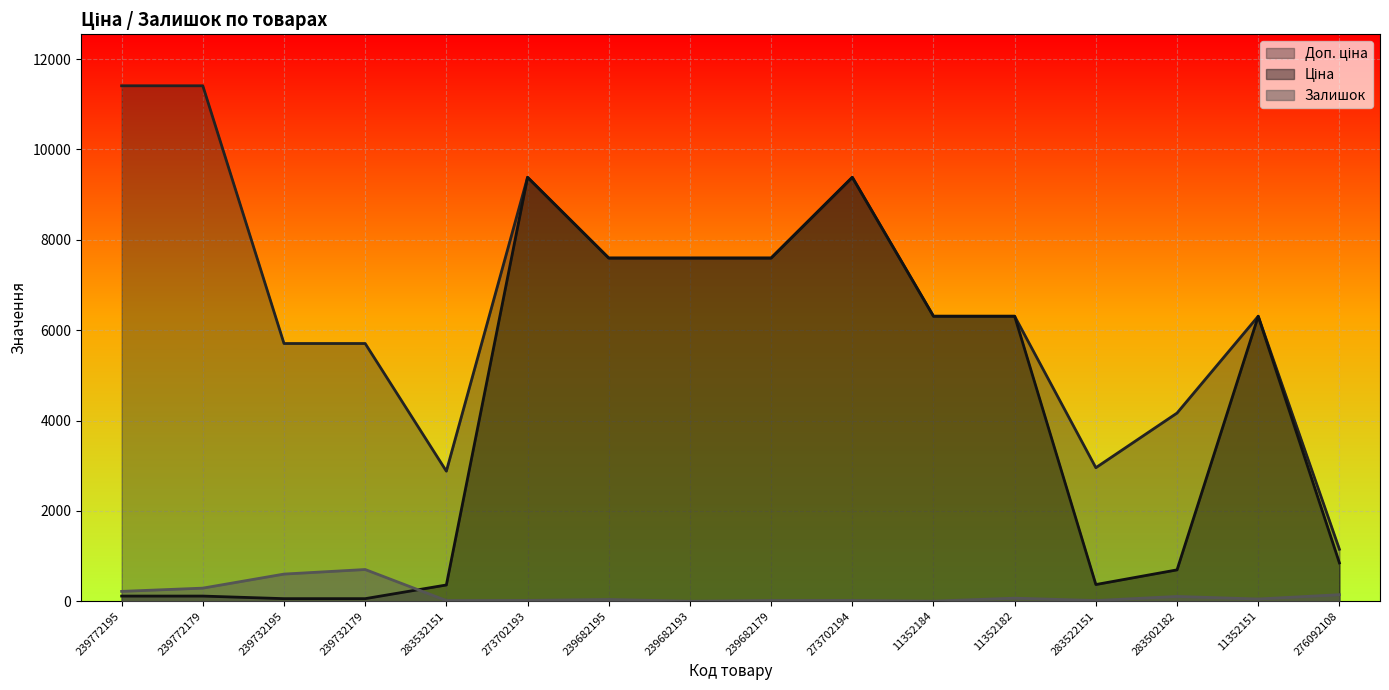

Rank the series by their average value, from highest to lowest.

Доп. ціна, Ціна, Залишок